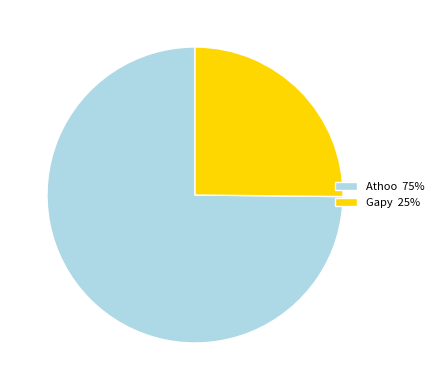

Does Gapy represent more than half of the total?

No